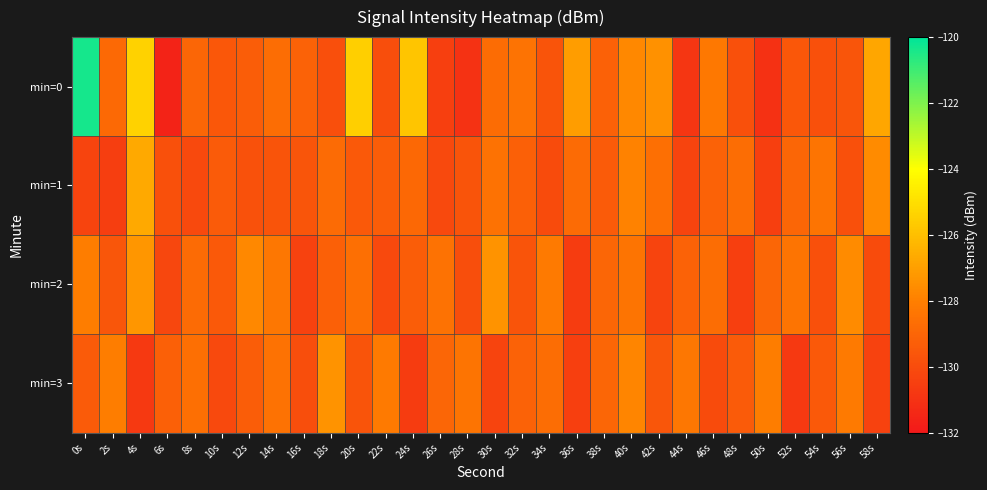

What is the maximum value shown in the chart?

-120.4